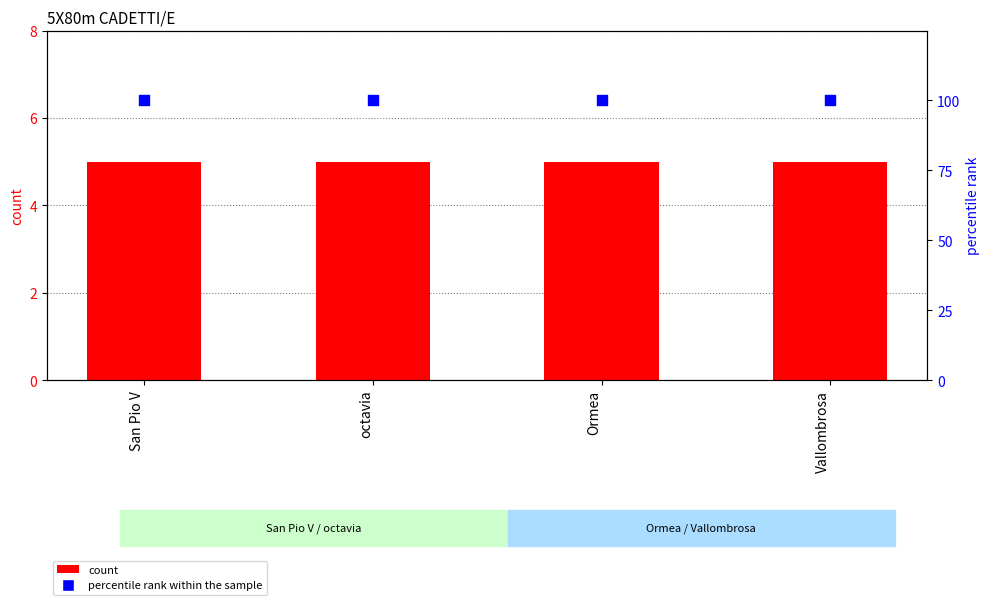

Which series has the largest total across all categories?

percentile rank within the sample